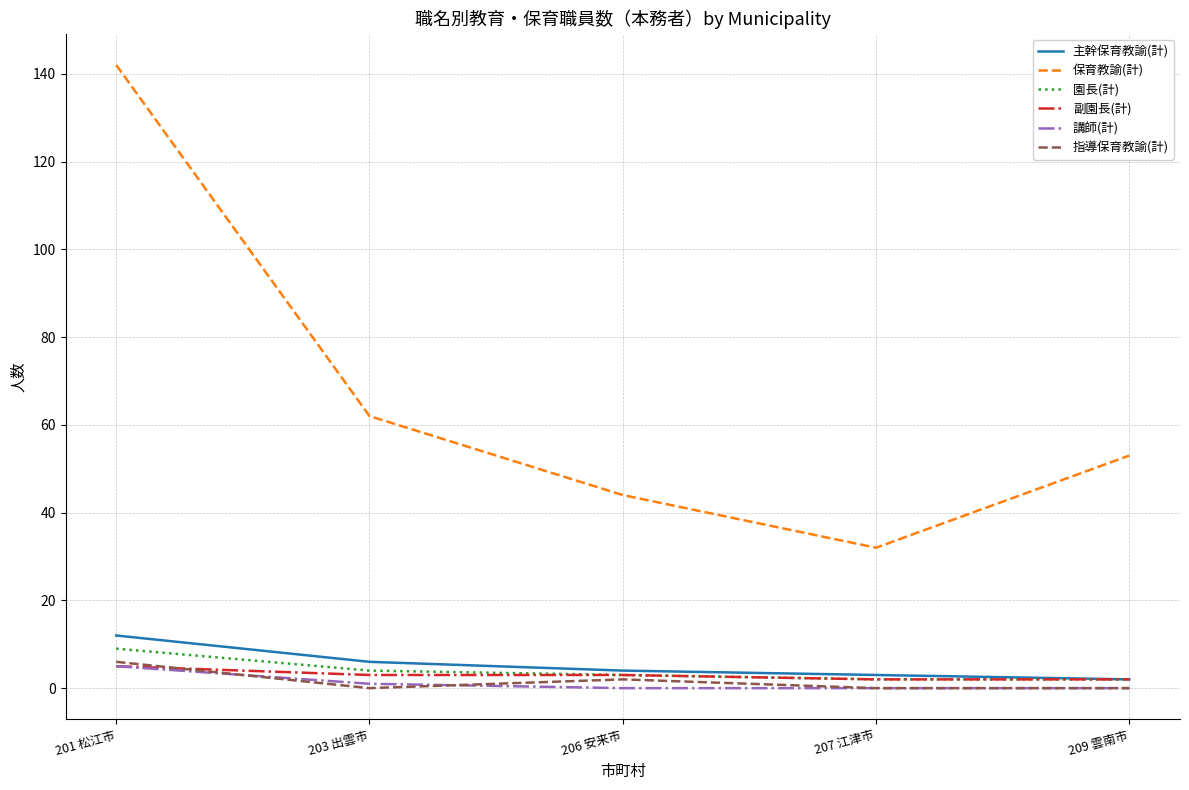

What position from the right is 201 松江市?

5